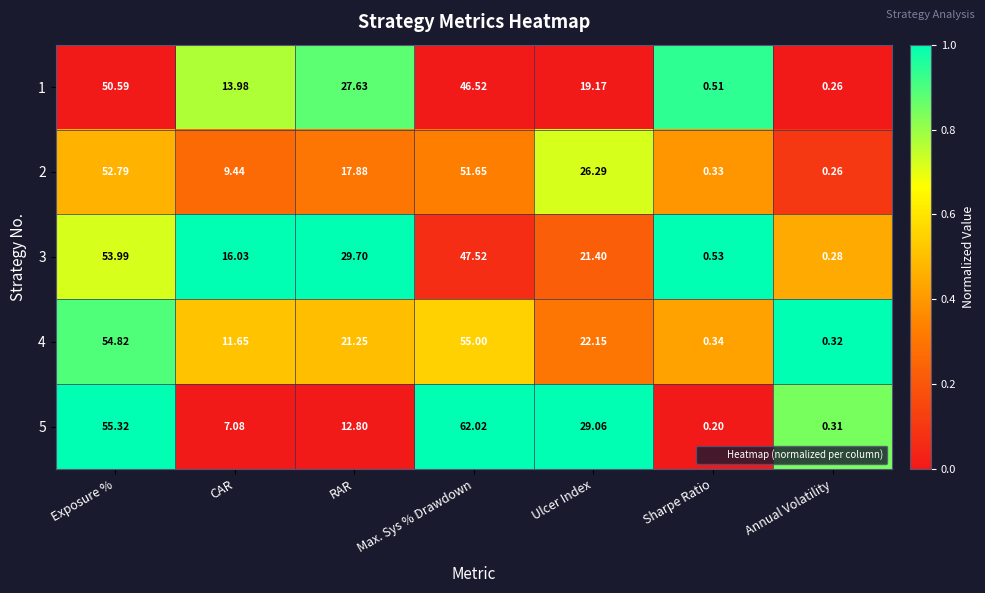

Is the value of 3 at Ulcer Index greater than the value of 1 at Sharpe Ratio?

Yes